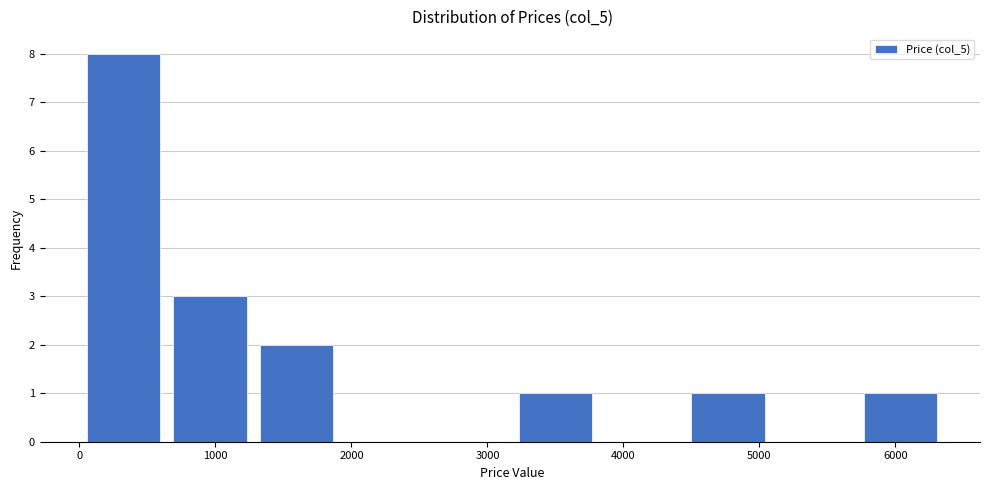

Reading left to right, transcribe this chart: for each bar, give the range it covers on the x-axis and its height. Neither the bar edges nor the heights are printed on the chart, so give them approximately, as read against the axes.

0 to 600: 8
600 to 1300: 3
1300 to 1900: 2
1900 to 2500: 0
2500 to 3200: 0
3200 to 3800: 1
3800 to 4500: 0
4500 to 5100: 1
5100 to 5700: 0
5700 to 6400: 1